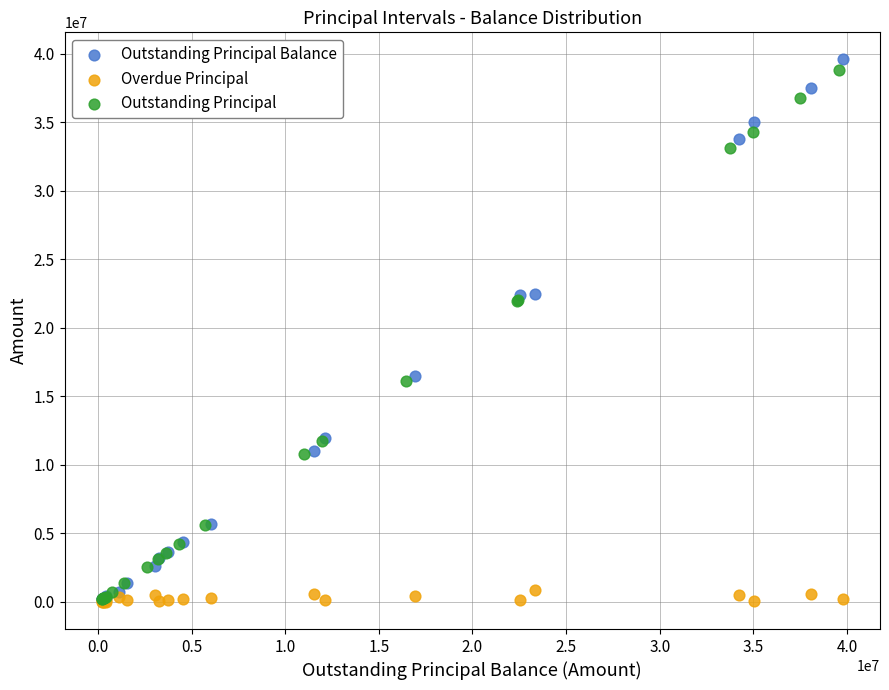

Which series has the widest spread of Y values?

Outstanding Principal Balance